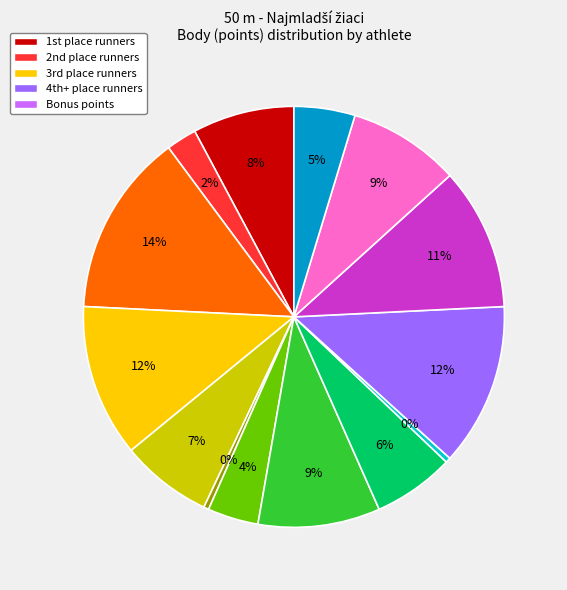

Does any single category account for the majority?

No